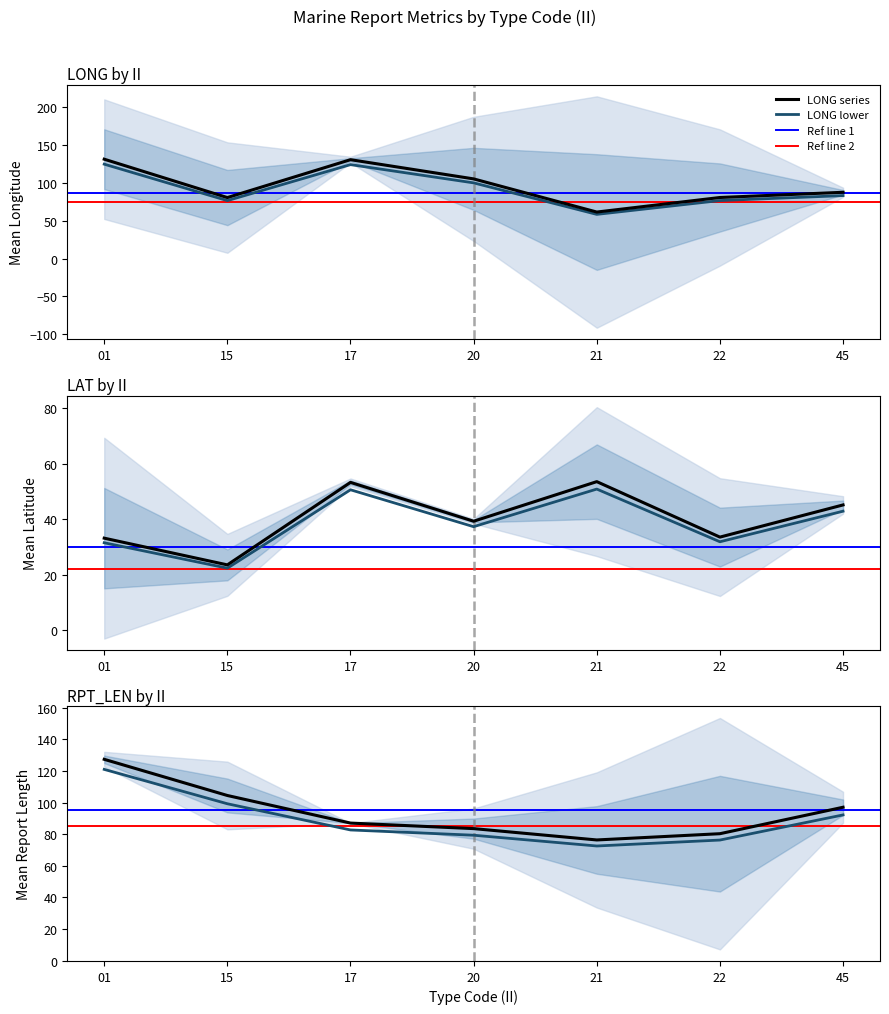

The value of LONG series at 21 is 61.6. True or false?

True